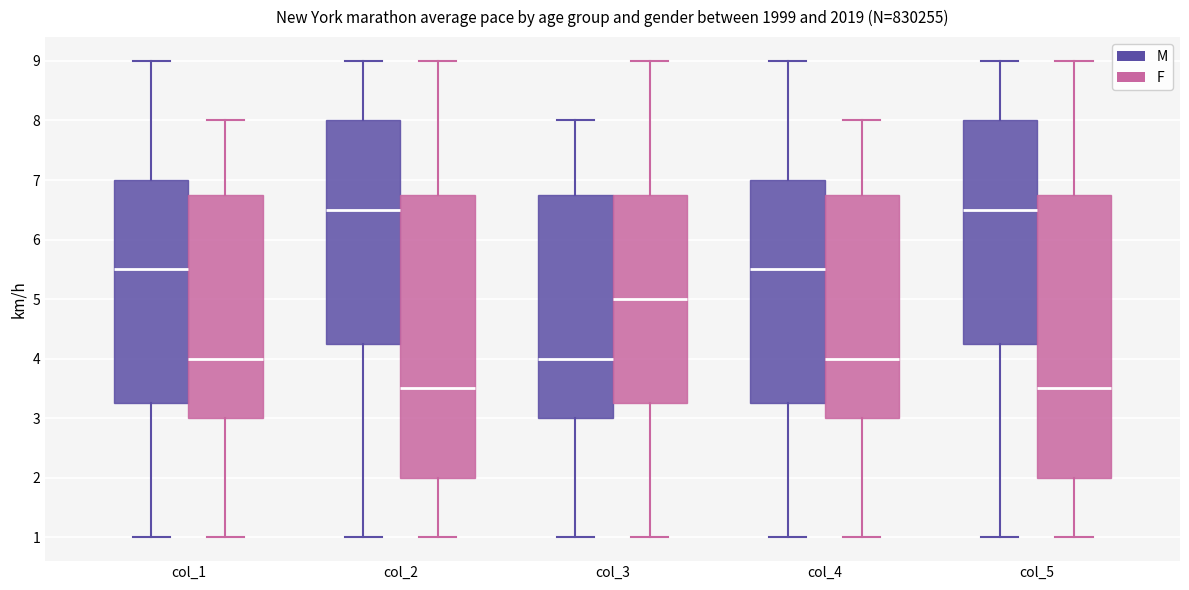

Reading left to right, transcribe this box plot: for each box, give where its median line is, the range the box spans, and where its two whiskers end, as read against the y-axis. The values are not printed on the chart, so give them approximately, as read against the axis.

col_1 (M): median 5.5, box 3.3 to 7.0, whiskers 1.0 to 9.0
col_1 (F): median 4.0, box 3.0 to 6.8, whiskers 1.0 to 8.0
col_2 (M): median 6.5, box 4.3 to 8.0, whiskers 1.0 to 9.0
col_2 (F): median 3.5, box 2.0 to 6.8, whiskers 1.0 to 9.0
col_3 (M): median 4.0, box 3.0 to 6.8, whiskers 1.0 to 8.0
col_3 (F): median 5.0, box 3.3 to 6.8, whiskers 1.0 to 9.0
col_4 (M): median 5.5, box 3.3 to 7.0, whiskers 1.0 to 9.0
col_4 (F): median 4.0, box 3.0 to 6.8, whiskers 1.0 to 8.0
col_5 (M): median 6.5, box 4.3 to 8.0, whiskers 1.0 to 9.0
col_5 (F): median 3.5, box 2.0 to 6.8, whiskers 1.0 to 9.0